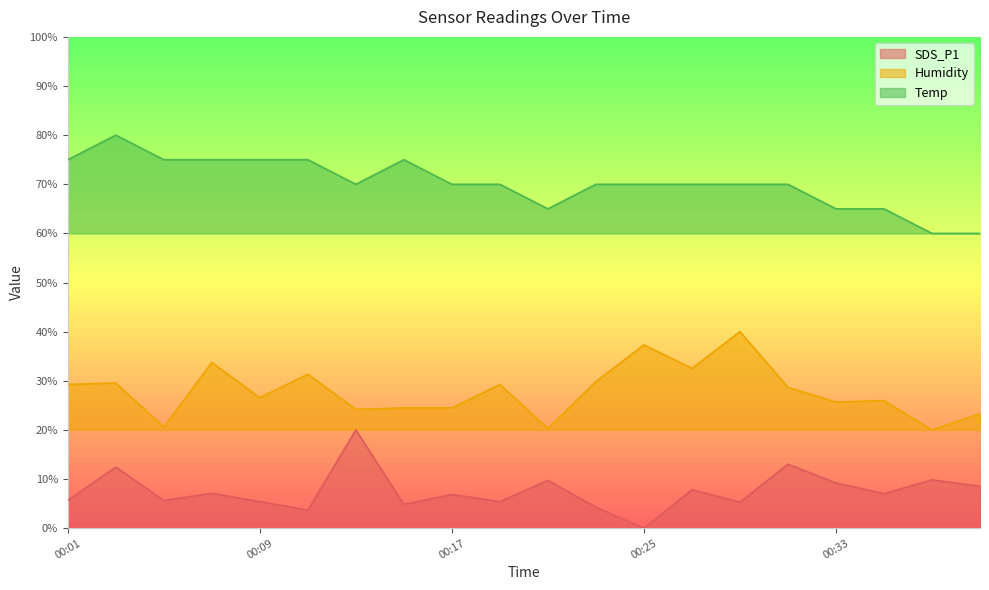

Reading left to right, list all the values displayed in this chart.

SDS_P1: 5.6	12.4	5.6	7.1	5.4	3.7	20.0	4.8	6.9	5.4	9.7	4.3	0.0	7.8	5.3	13.0	9.2	7.0	9.8	8.5
Humidity: 29.3	29.6	20.6	33.7	26.6	31.3	24.2	24.5	24.5	29.3	20.3	29.9	37.3	32.5	40.0	28.7	25.7	26.0	20.0	23.3
Temp: 75.0	80.0	75.0	75.0	75.0	75.0	70.0	75.0	70.0	70.0	65.0	70.0	70.0	70.0	70.0	70.0	65.0	65.0	60.0	60.0